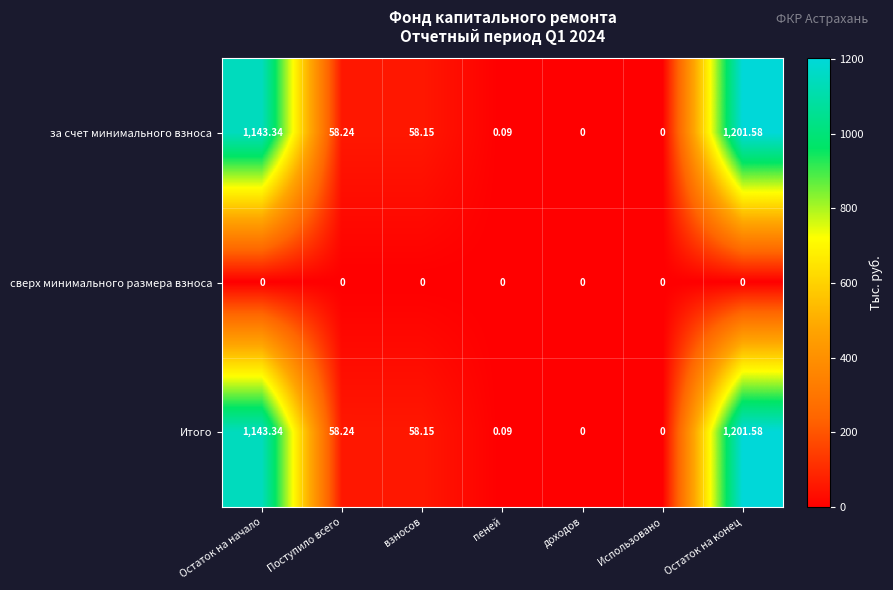

Is the value of сверх минимального размера взноса at Использовано greater than the value of Итого at взносов?

No